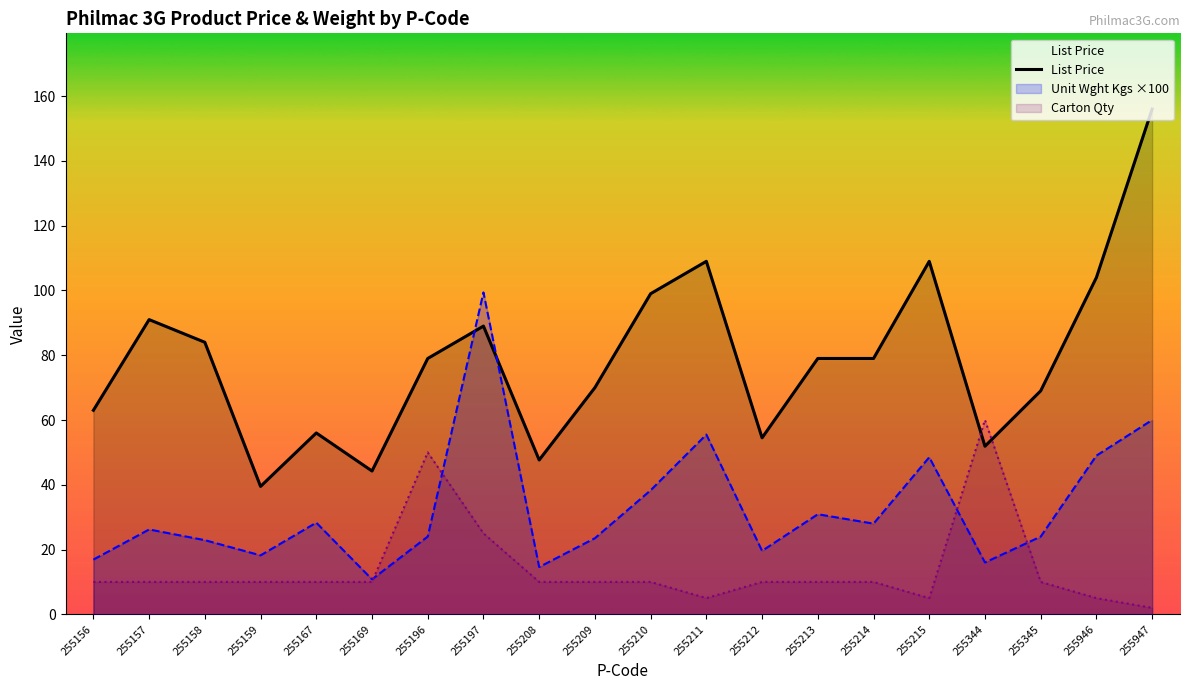

Reading left to right, what are all the values shown in this chart?

63.0	91.0	84.0	39.5	56.0	44.2	79.0	89.0	47.6	70.0	99.0	109.0	54.5	79.0	79.0	109.0	51.9	69.0	104.0	156.0